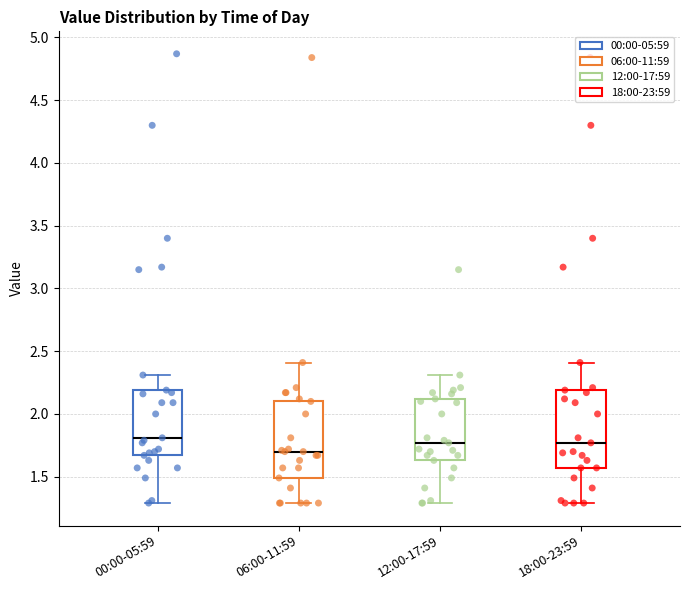

Reading left to right, transcribe this box plot: for each box, give where its median line is, the range the box spans, and where its two whiskers end, as read against the y-axis. The values are not printed on the chart, so give them approximately, as read against the axis.

00:00-05:59: median 1.80, box 1.65 to 2.20, whiskers 1.30 to 2.30
06:00-11:59: median 1.70, box 1.50 to 2.10, whiskers 1.30 to 2.40
12:00-17:59: median 1.75, box 1.65 to 2.10, whiskers 1.30 to 2.30
18:00-23:59: median 1.75, box 1.55 to 2.20, whiskers 1.30 to 2.40